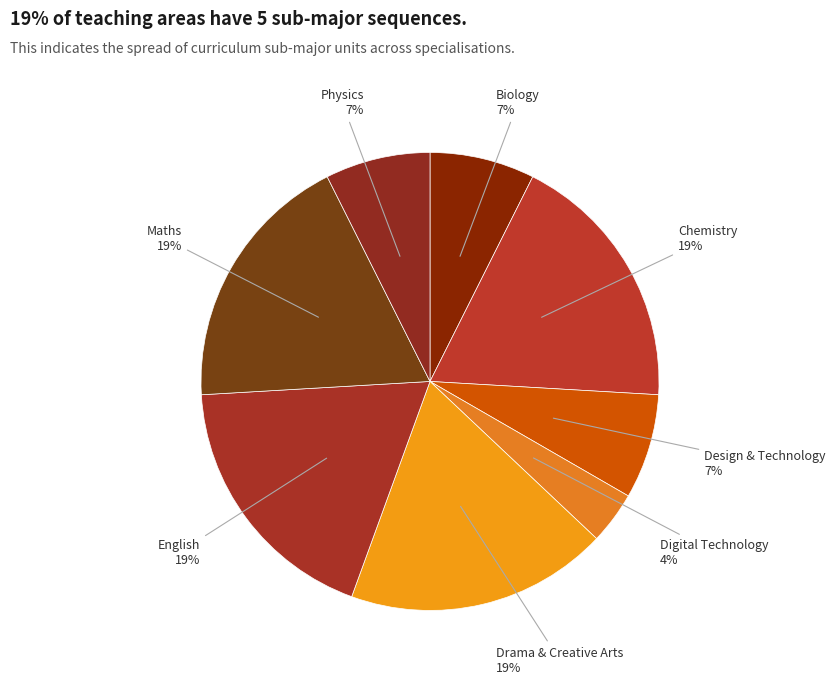

Does any single category account for the majority?

No